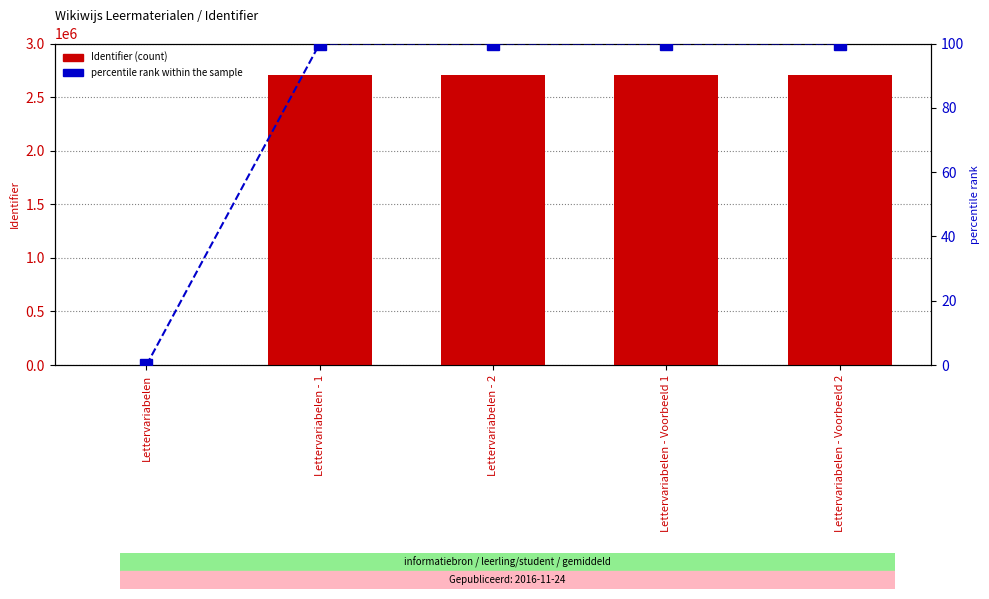

What is the difference between the second highest and minimum values in the Identifier series?

2705865